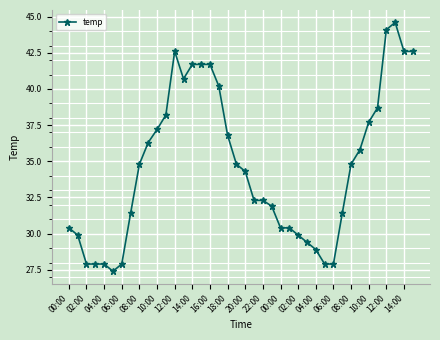

What is the maximum value shown in the chart?

44.6